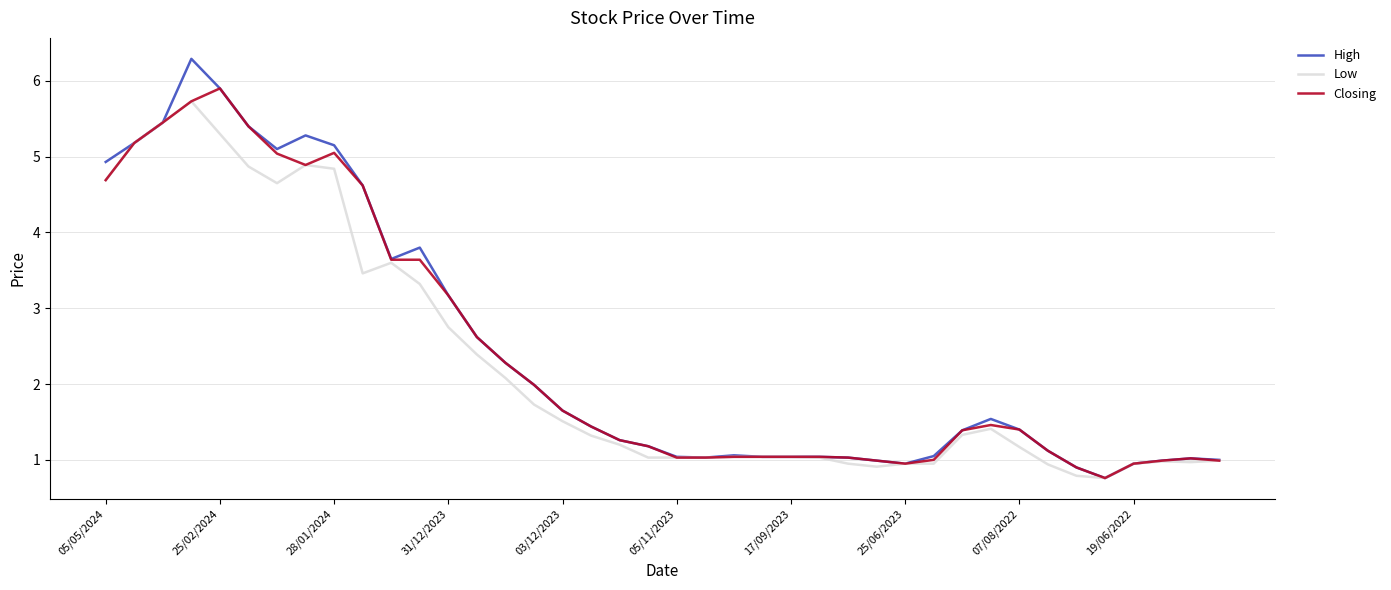

Which series has the largest range (max minus min)?

High